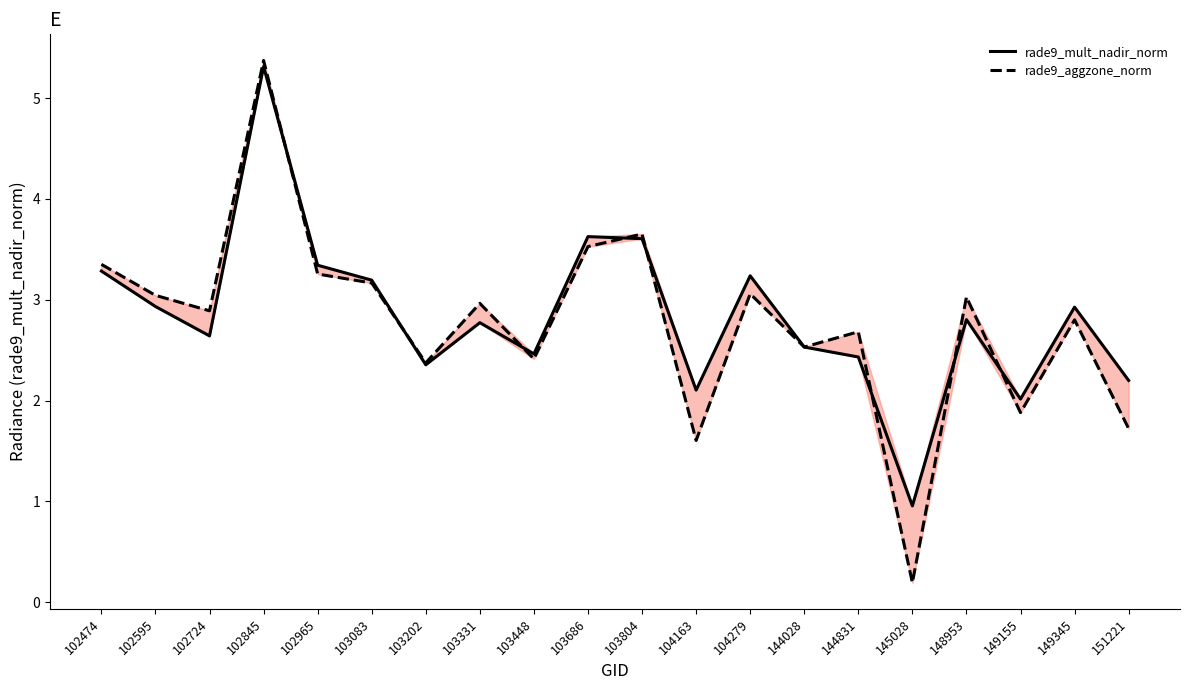

After their last crossing, which series has the higher values: rade9_aggzone_norm or rade9_mult_nadir_norm?

rade9_mult_nadir_norm